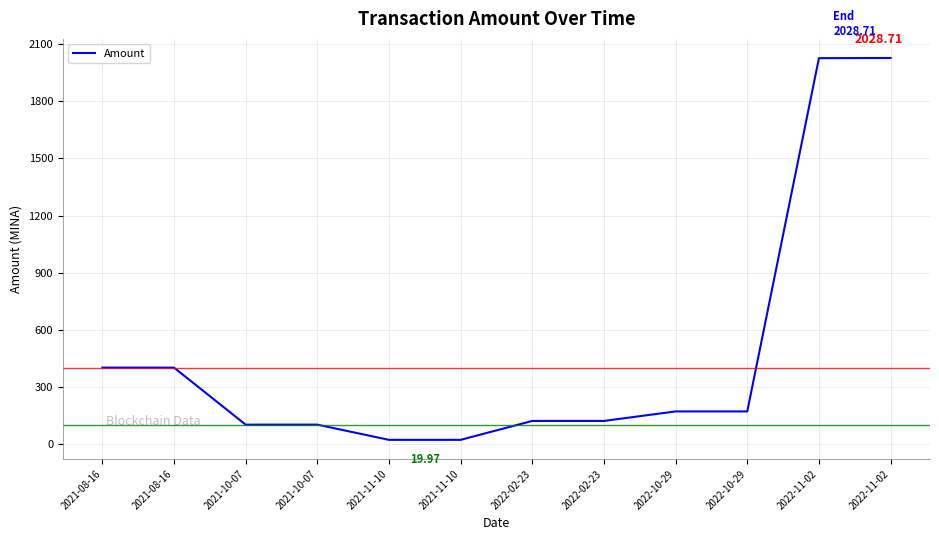

What is the sum of the values at 2021-10-07 and 2022-10-29?

269.5